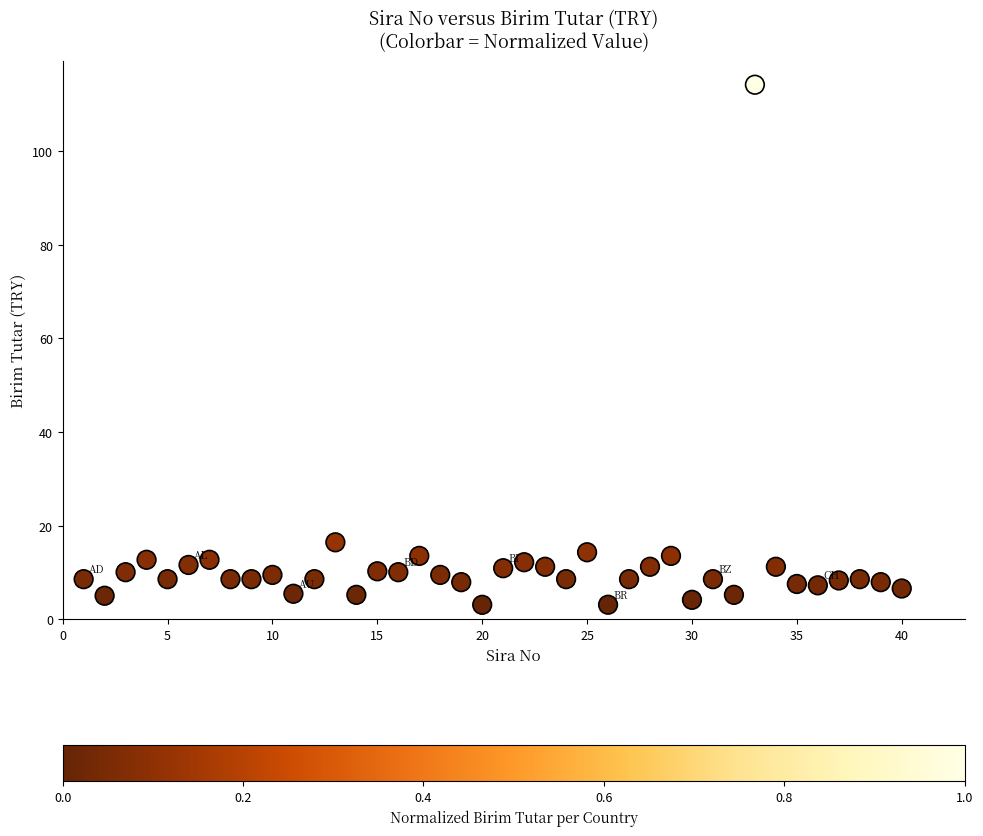

What Y value in the scatter plot is closest to 58?

16.5